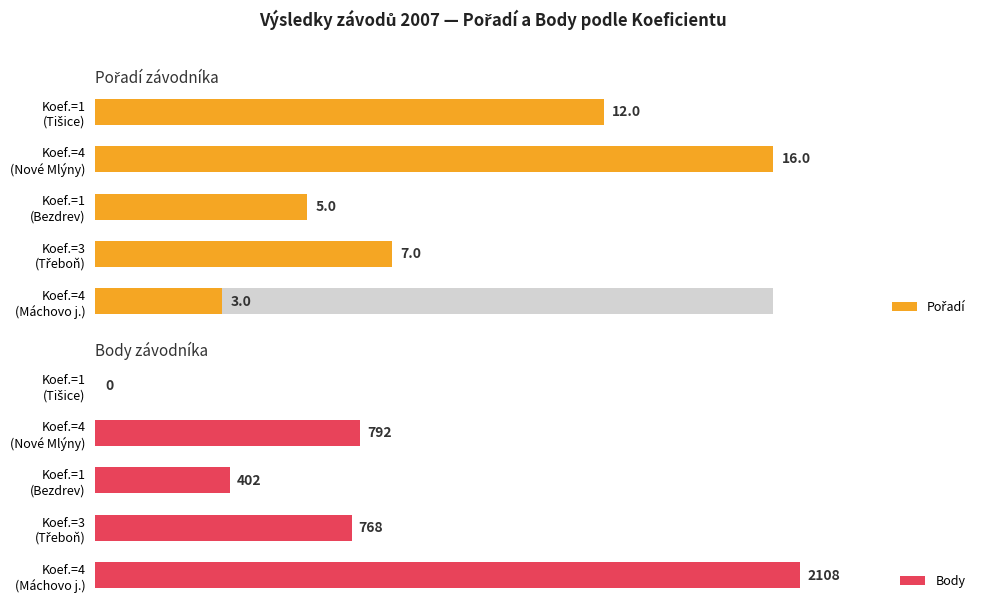

What are all the series names shown in the legend?

Pořadí, Body